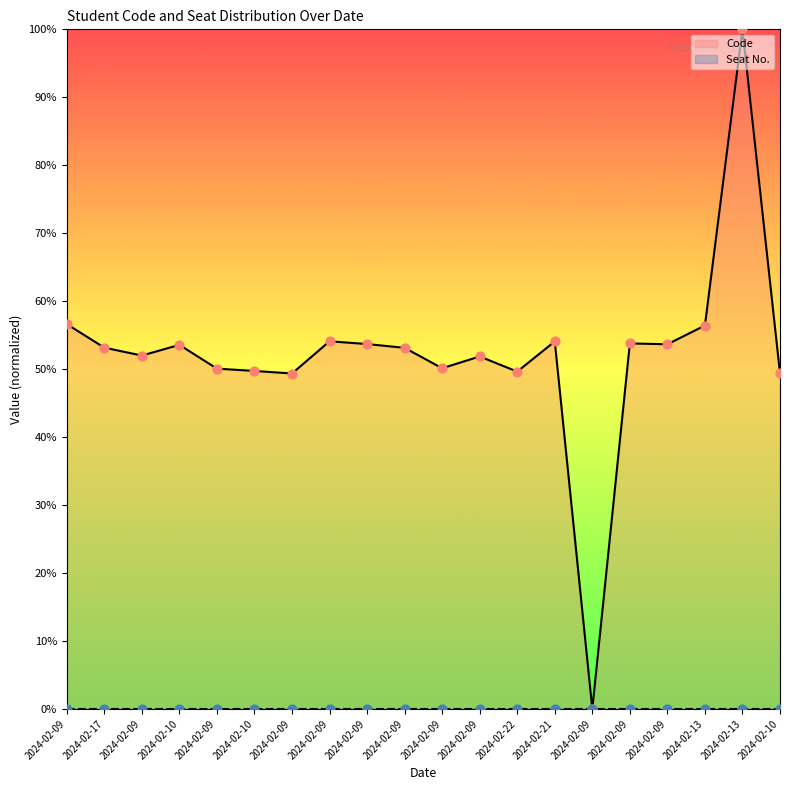

Between 2024-02-13 and 2024-02-09, which is larger?

2024-02-09